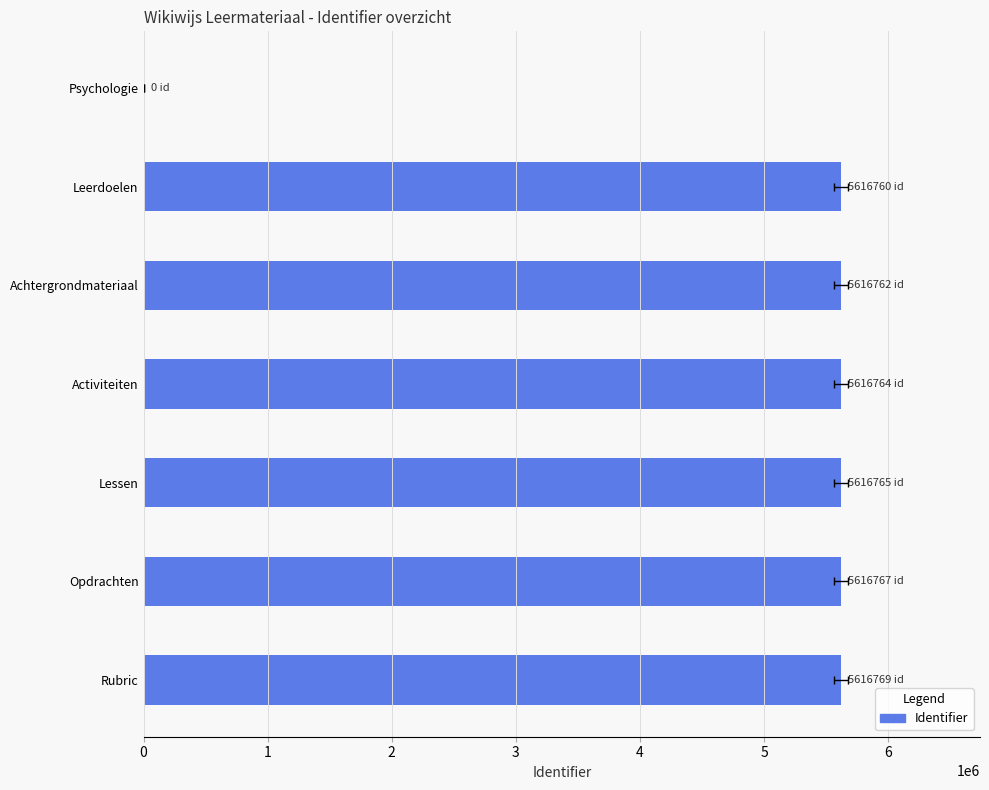

What is the difference between the maximum and minimum values?

5616769